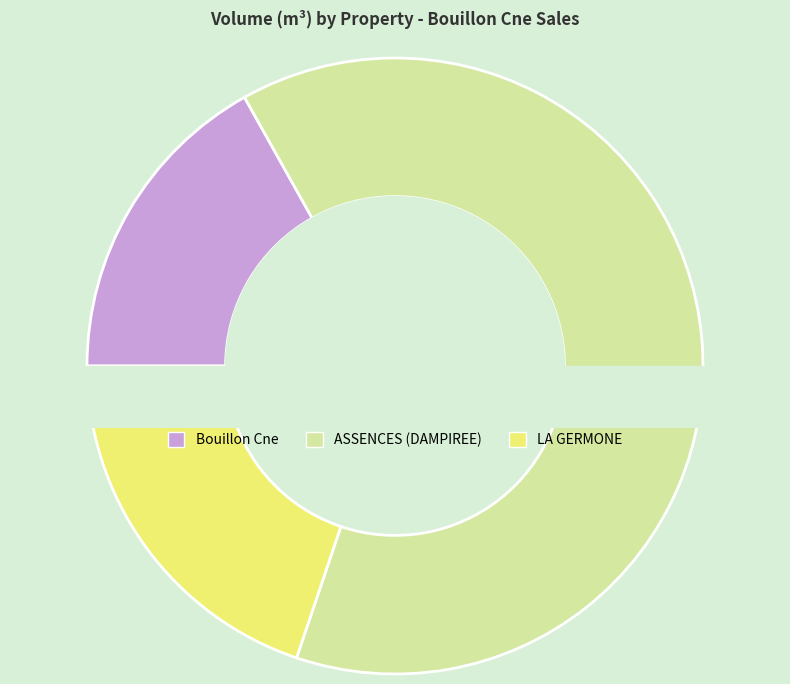

Which category has the biggest portion of the pie?

ASSENCES (DAMPIREE)